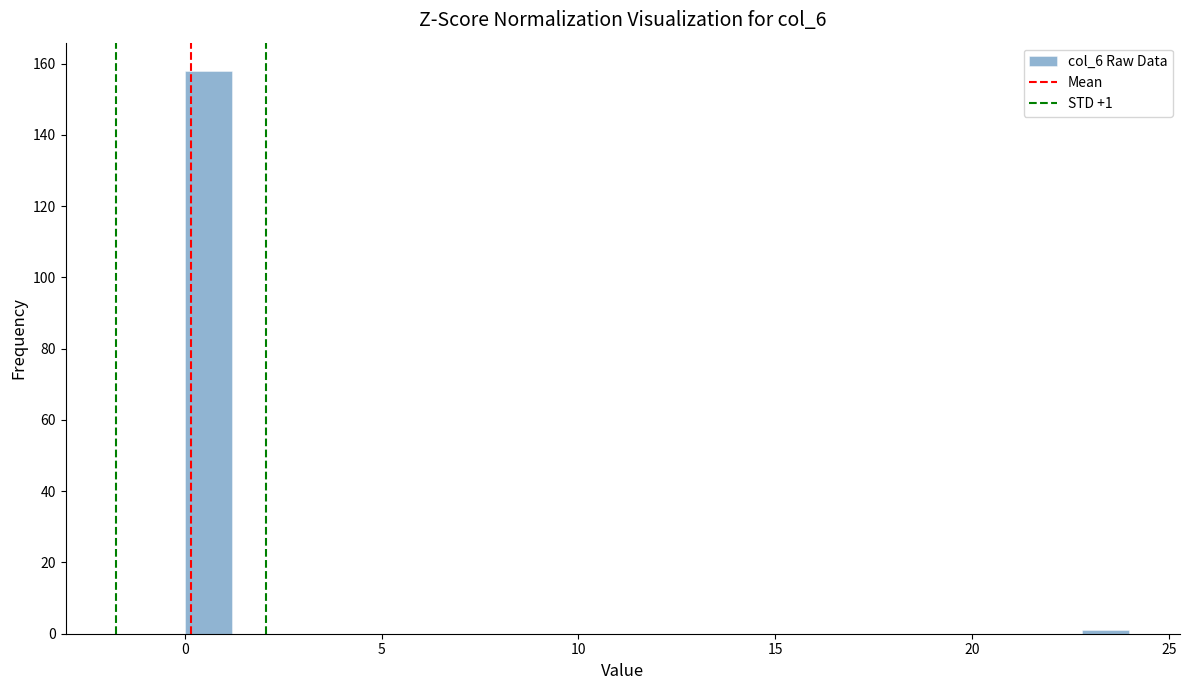

Read against the x-axis, roughly where is the centre of the tallest bar?

0.5